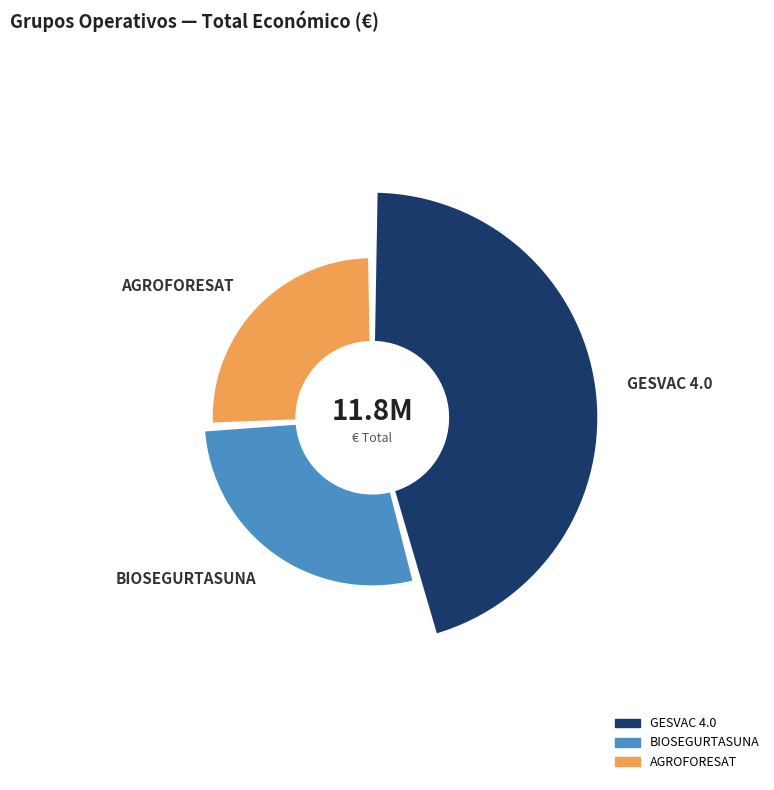

How many slices are in this pie chart?

3